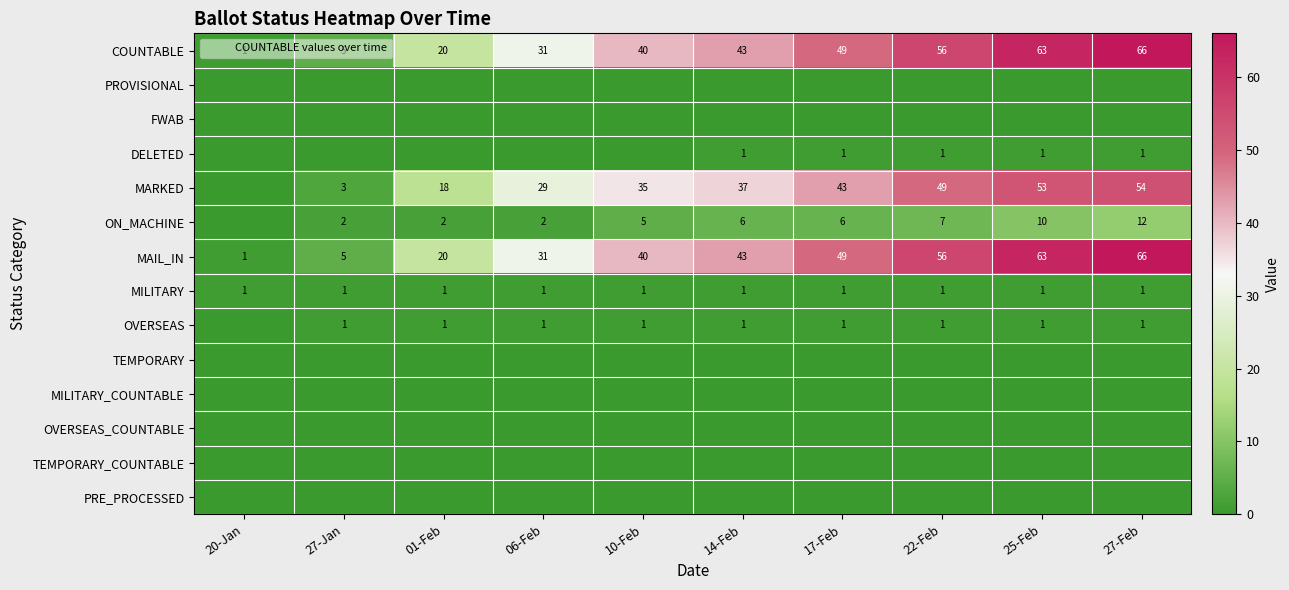

What is the maximum value shown in the chart?

66